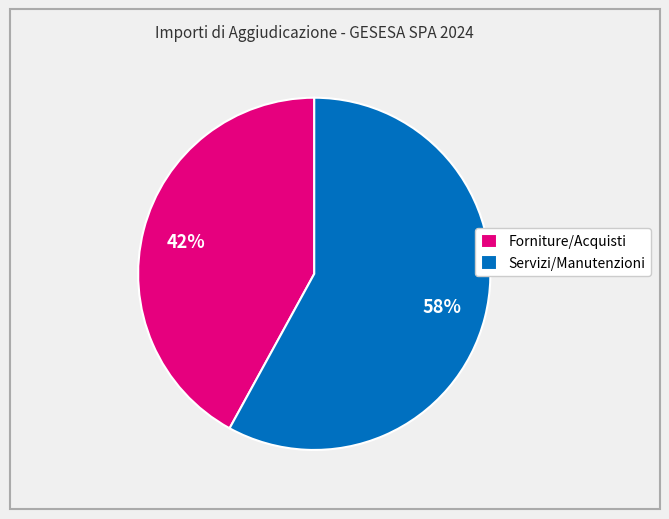

The Forniture/Acquisti slice represents 42% of the pie. True or false?

True